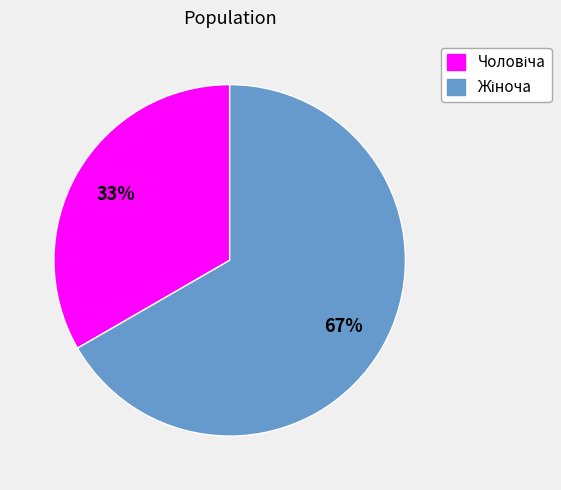

To the nearest percent, what is the average slice percentage?

50%